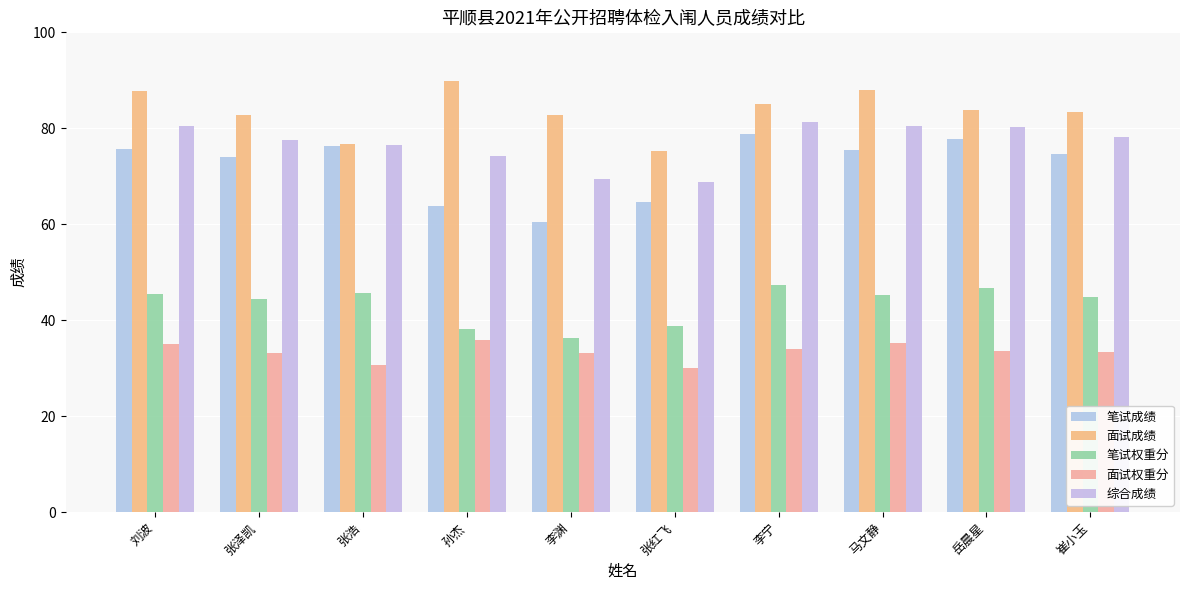

Which series has the widest spread of values?

笔试成绩